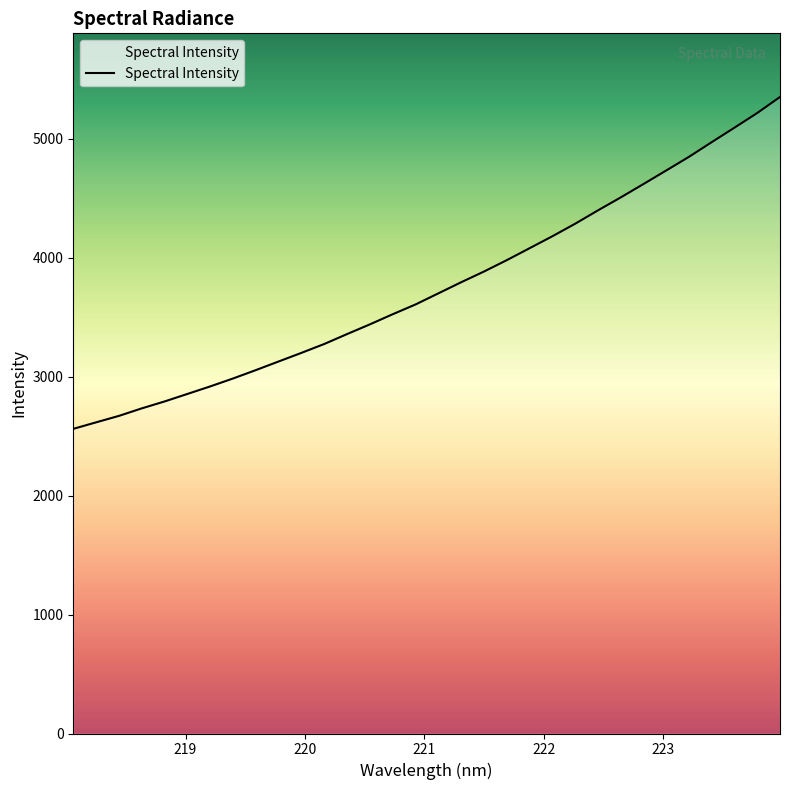

What is the minimum value shown in the chart?

2560.8